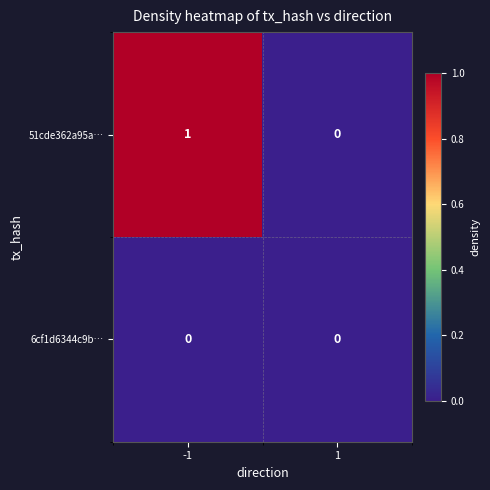

At -1, list the series in order from largest to smallest.

51cde362a95a…, 6cf1d6344c9b…